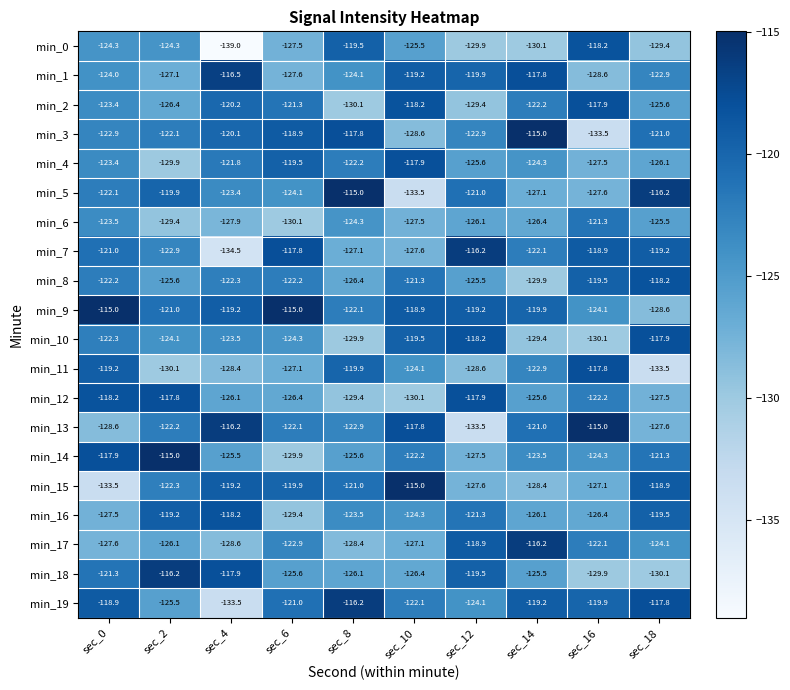

What is the spread (max minus min) of values at sec_4?

22.8